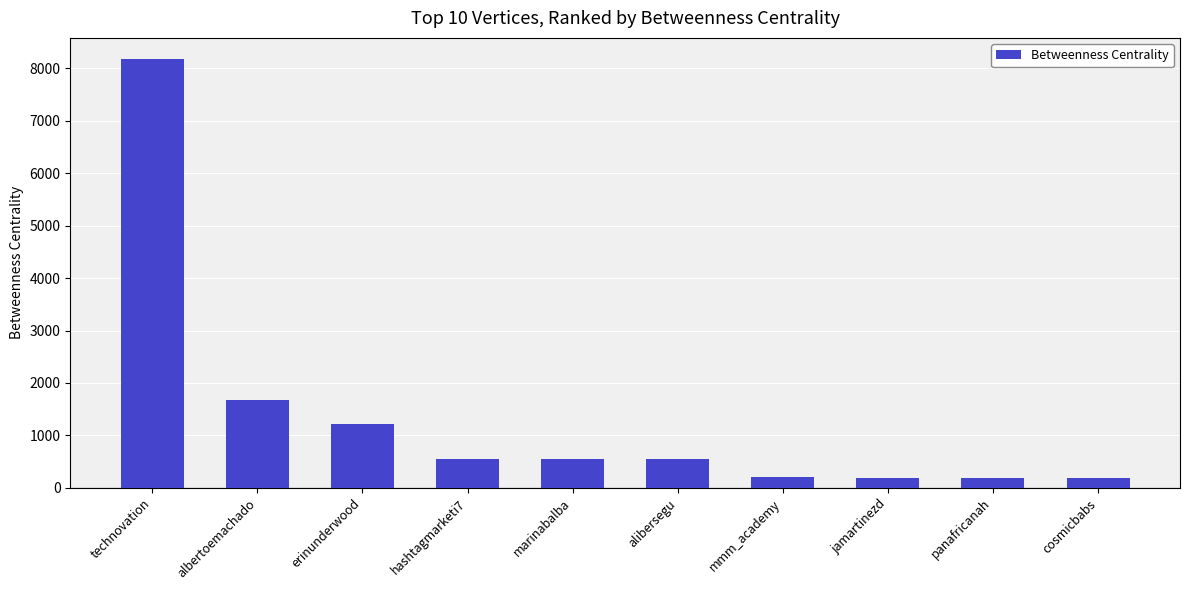

What is the difference between the values at mmm_academy and albertoemachado?

1473.2